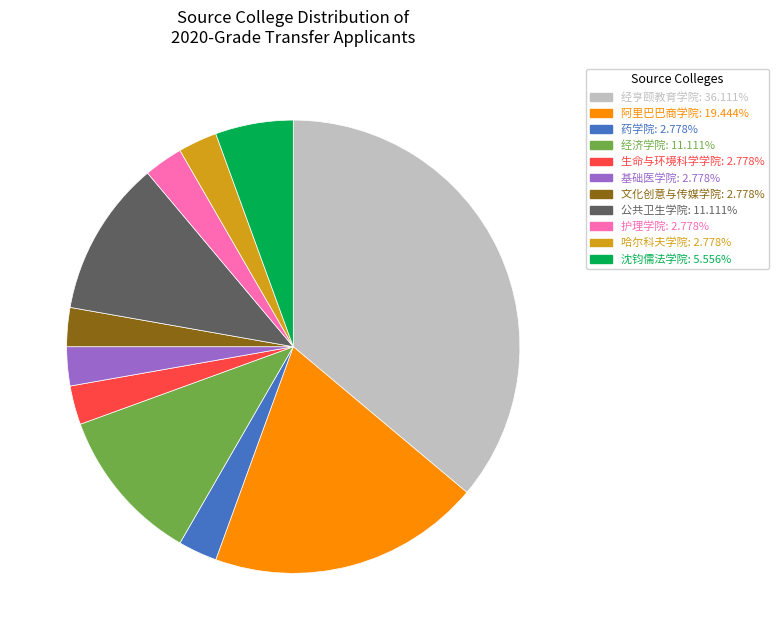

Does any single category account for the majority?

No